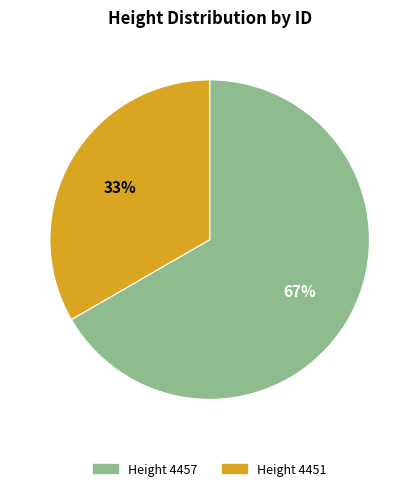

Does any single category account for the majority?

Yes